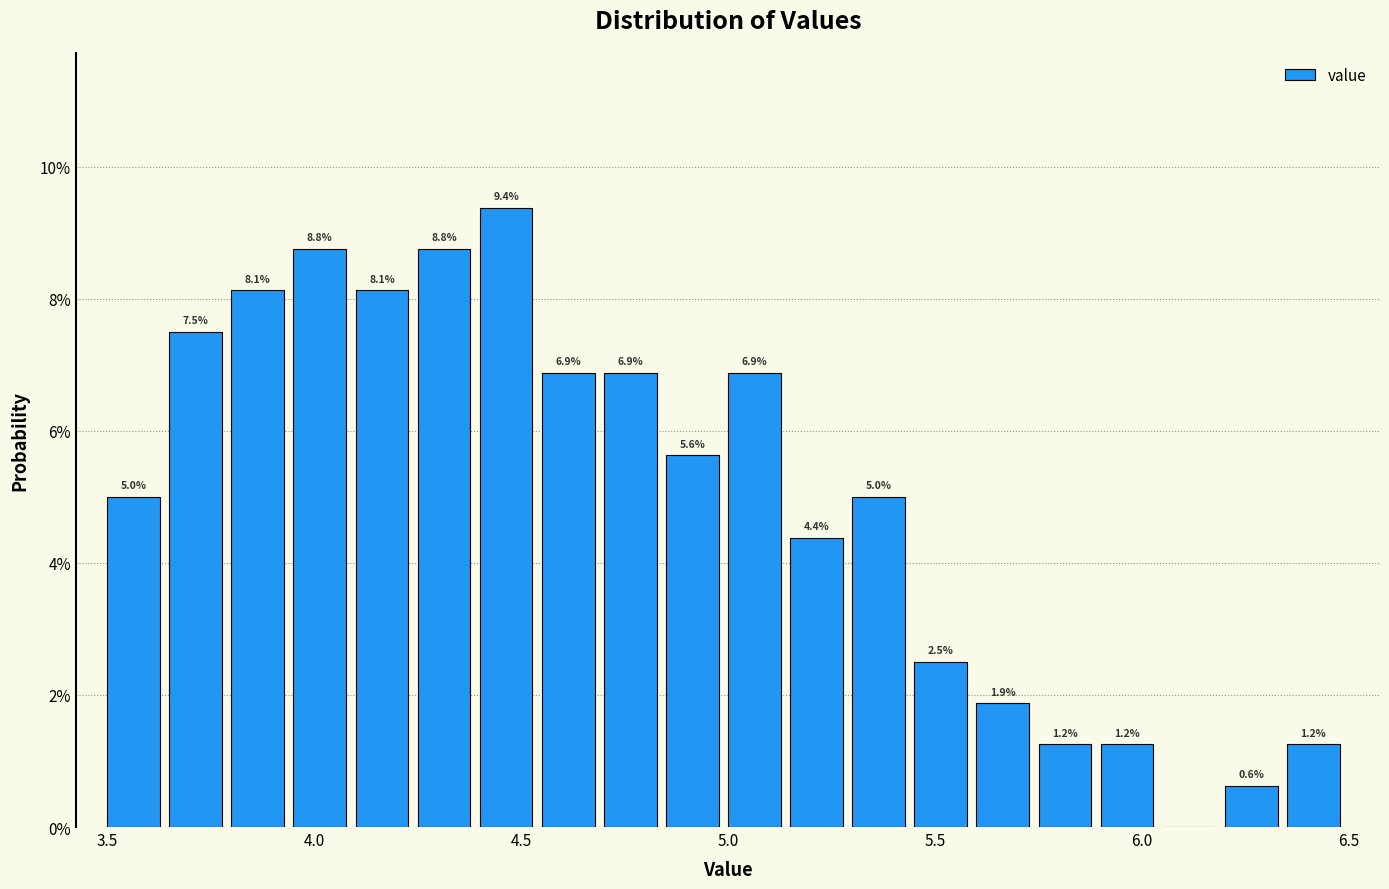

Around what value on the x-axis is the tallest bar? Give the approximate position of its centre, as read against the axis.

4.45